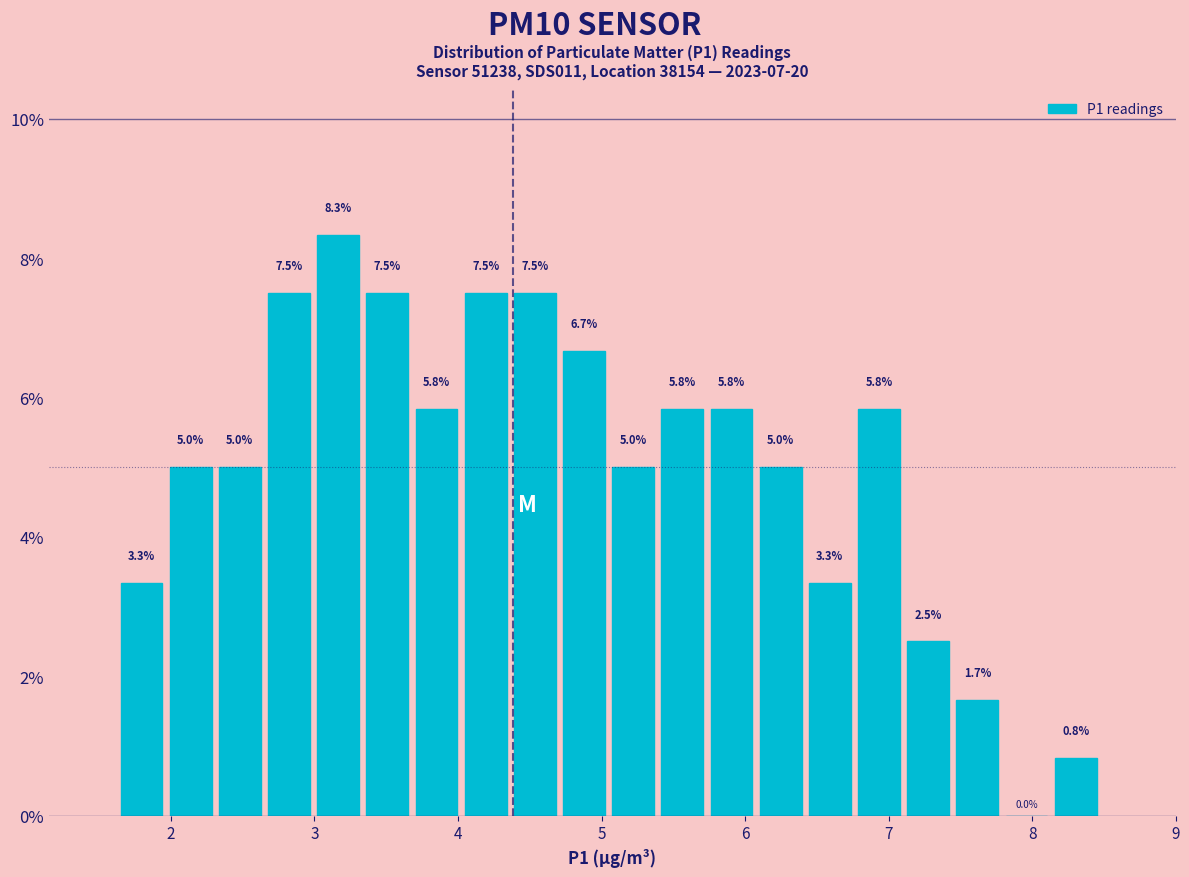

Around what value on the x-axis is the tallest bar? Give the approximate position of its centre, as read against the axis.

3.2